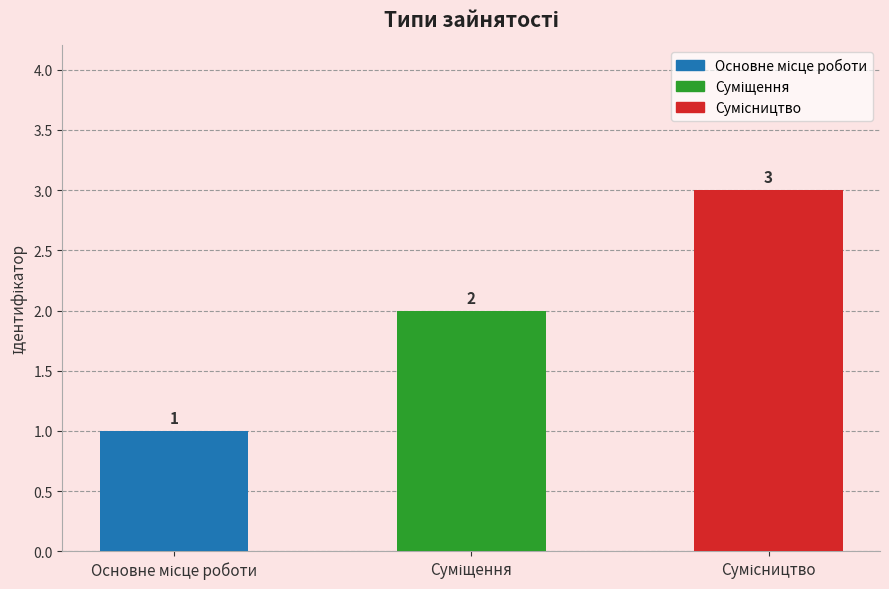

What is the value of the 3rd bar from the left?

3